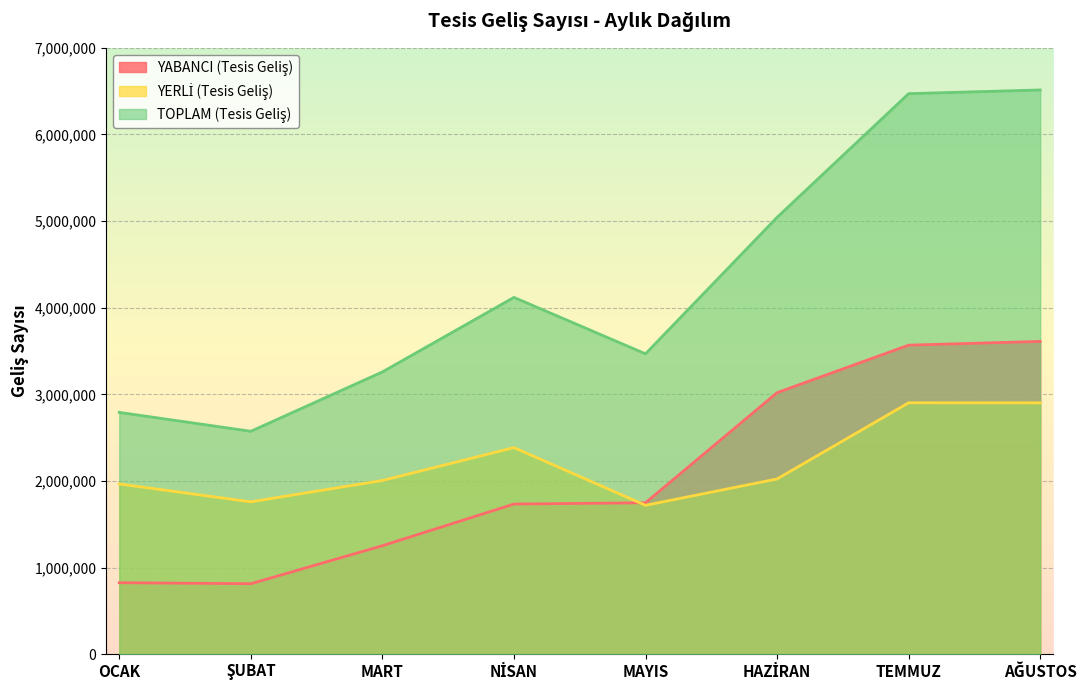

True or false: TOPLAM (Tesis Geliş) and YERLİ (Tesis Geliş) intersect in this chart.

False